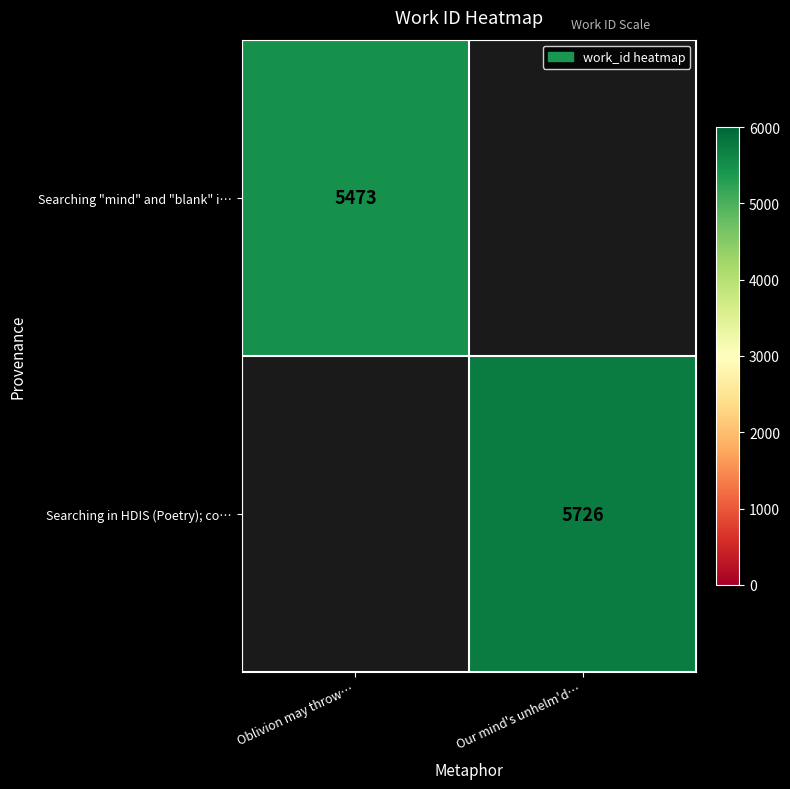

Is it true that Searching "mind" and "blank" i… equals 5473 at Oblivion may throw…?

True